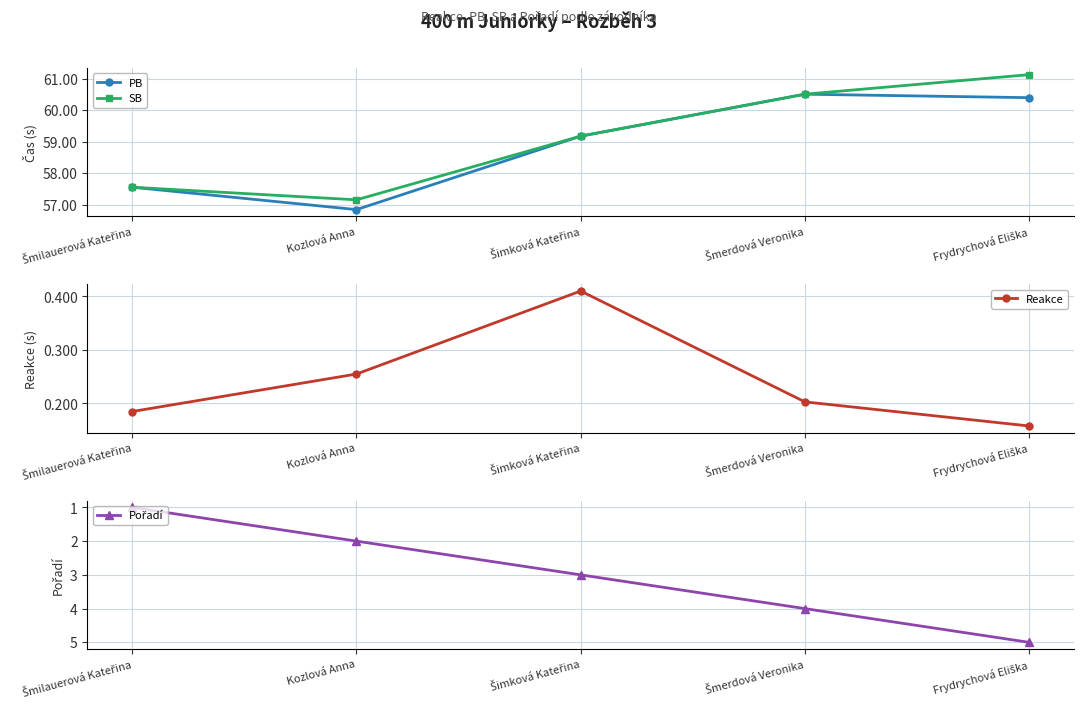

How many distinct data groups are displayed?

4